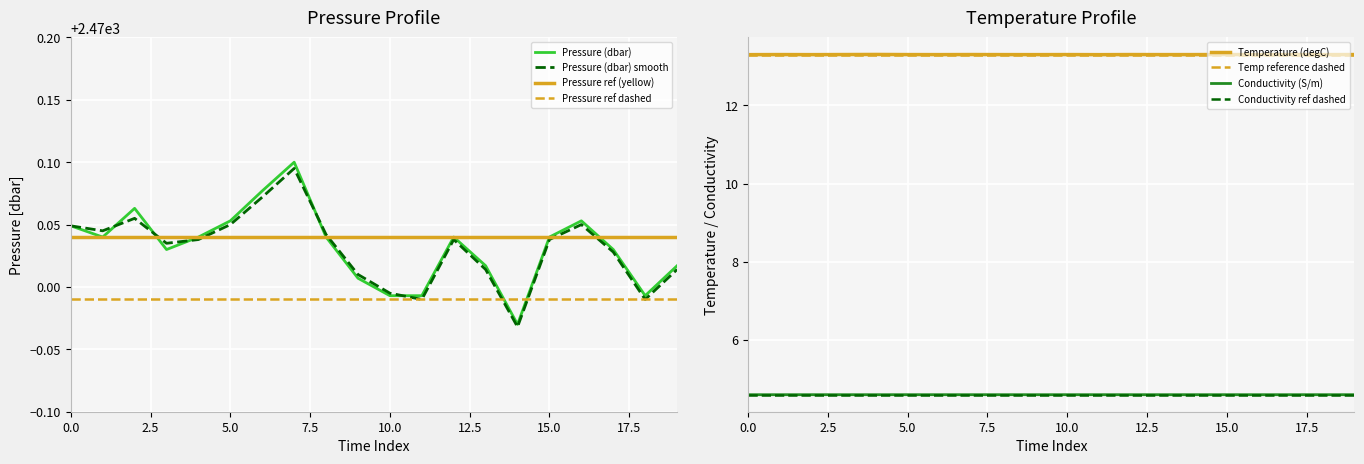

Reading left to right, transcribe all the data shown in this chart.

Temperature (degC): 13.3	13.3	13.3	13.3	13.3	13.3	13.3	13.3	13.3	13.3	13.3	13.3	13.3	13.3	13.3	13.3	13.3	13.3	13.3	13.3
Conductivity (S/m): 4.6	4.6	4.6	4.6	4.6	4.6	4.6	4.6	4.6	4.6	4.6	4.6	4.6	4.6	4.6	4.6	4.6	4.6	4.6	4.6
Pressure (dbar): 2470.0	2470.0	2470.1	2470.0	2470.0	2470.1	2470.1	2470.1	2470.0	2470.0	2470.0	2470.0	2470.0	2470.0	2470.0	2470.0	2470.1	2470.0	2470.0	2470.0
Pressure (dbar) smooth: 2470.0	2470.0	2470.1	2470.0	2470.0	2470.1	2470.1	2470.1	2470.0	2470.0	2470.0	2470.0	2470.0	2470.0	2470.0	2470.0	2470.1	2470.0	2470.0	2470.0